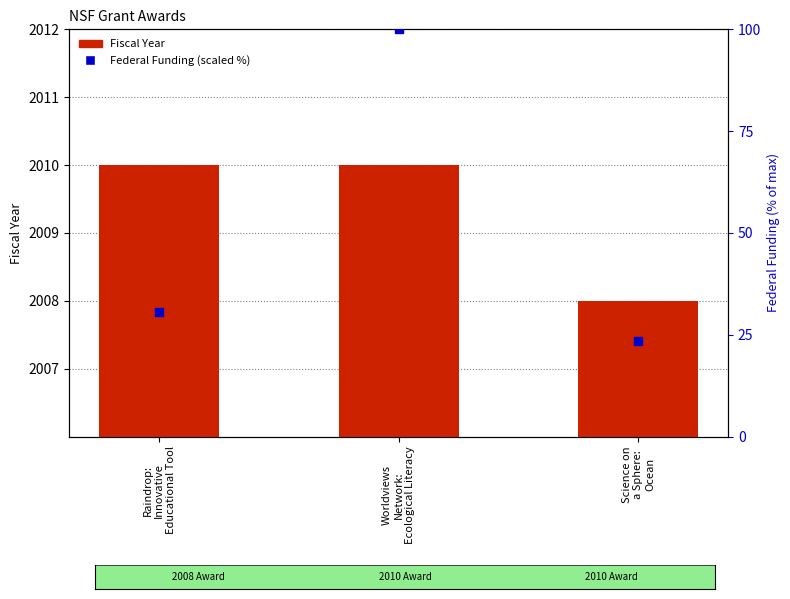

Which series contains the highest Y value?

Fiscal Year